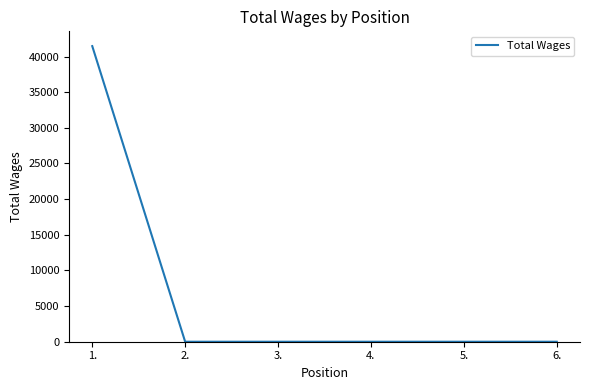

The value at 1. is 58089. True or false?

False